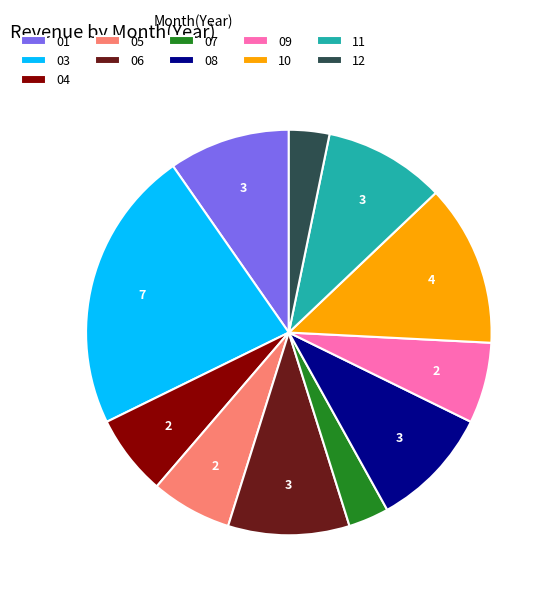

Is there any slice that represents more than half of the pie?

No